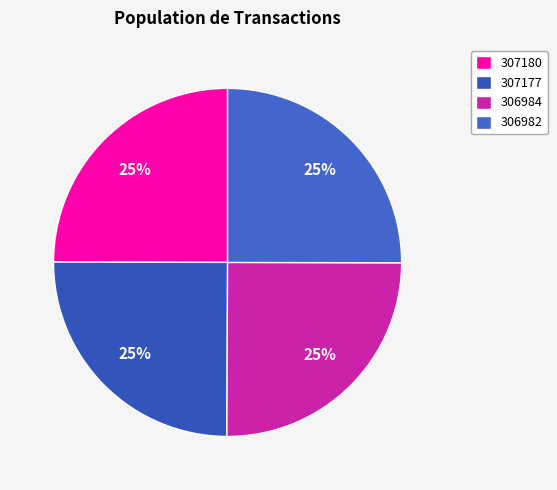

To the nearest percent, what portion does 307180 represent?

25%